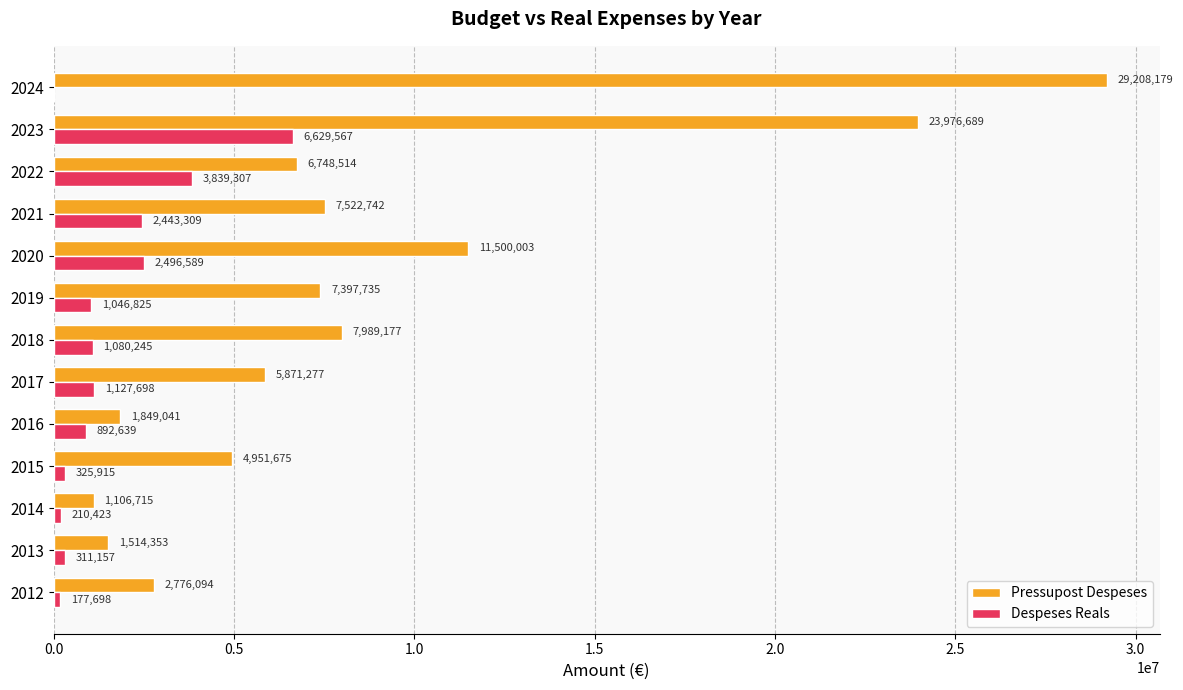

Count the number of categories in the chart.

13